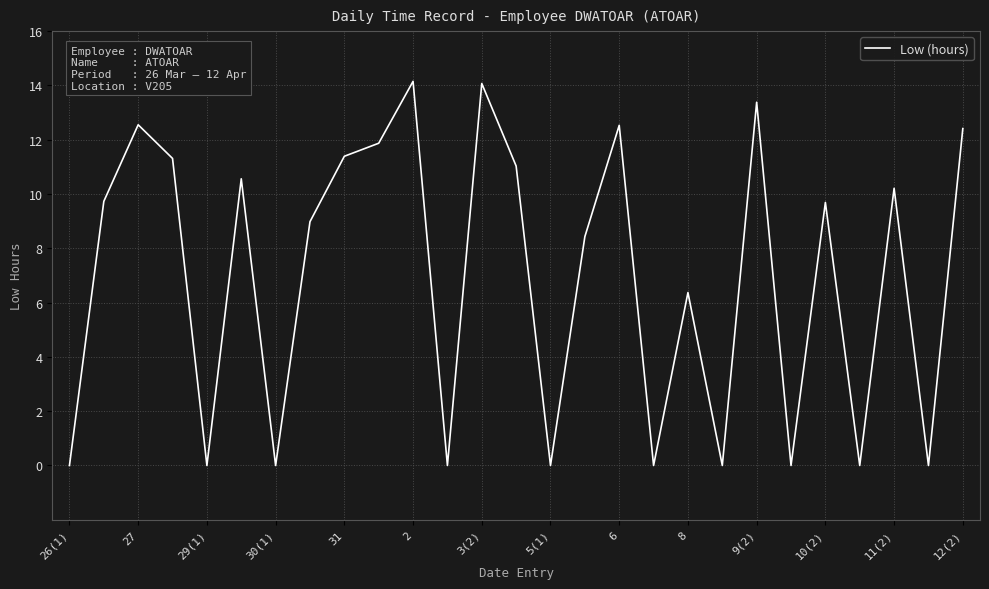

What is the maximum value shown in the chart?

14.2